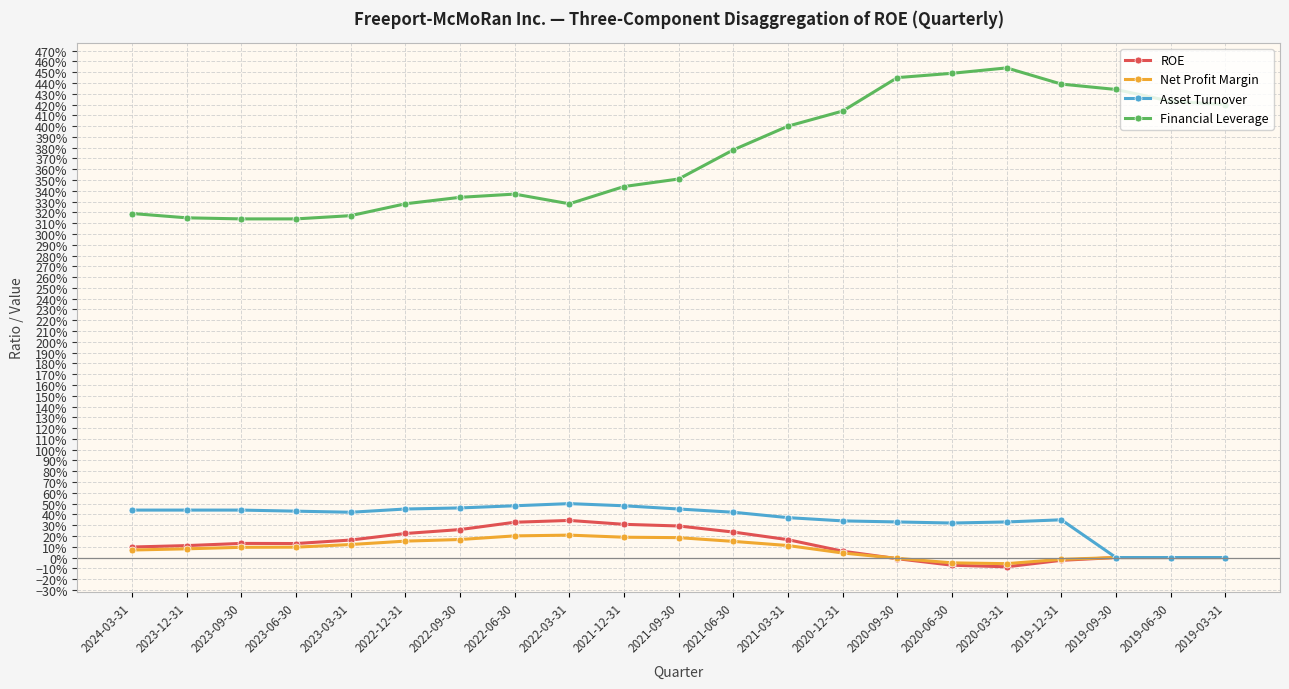

Reading left to right, extract all data points from this chart.

ROE: 0.1	0.1	0.1	0.1	0.2	0.2	0.3	0.3	0.3	0.3	0.3	0.2	0.2	0.1	-0.0	-0.1	-0.1	-0.0	0.0	0.0	0.0
Net Profit Margin: 0.1	0.1	0.1	0.1	0.1	0.2	0.2	0.2	0.2	0.2	0.2	0.1	0.1	0.0	-0.0	-0.0	-0.1	-0.0	0.0	0.0	0.0
Asset Turnover: 0.4	0.4	0.4	0.4	0.4	0.5	0.5	0.5	0.5	0.5	0.5	0.4	0.4	0.3	0.3	0.3	0.3	0.3	0.0	0.0	0.0
Financial Leverage: 3.2	3.1	3.1	3.1	3.2	3.3	3.3	3.4	3.3	3.4	3.5	3.8	4.0	4.1	4.5	4.5	4.5	4.4	4.3	4.2	4.2